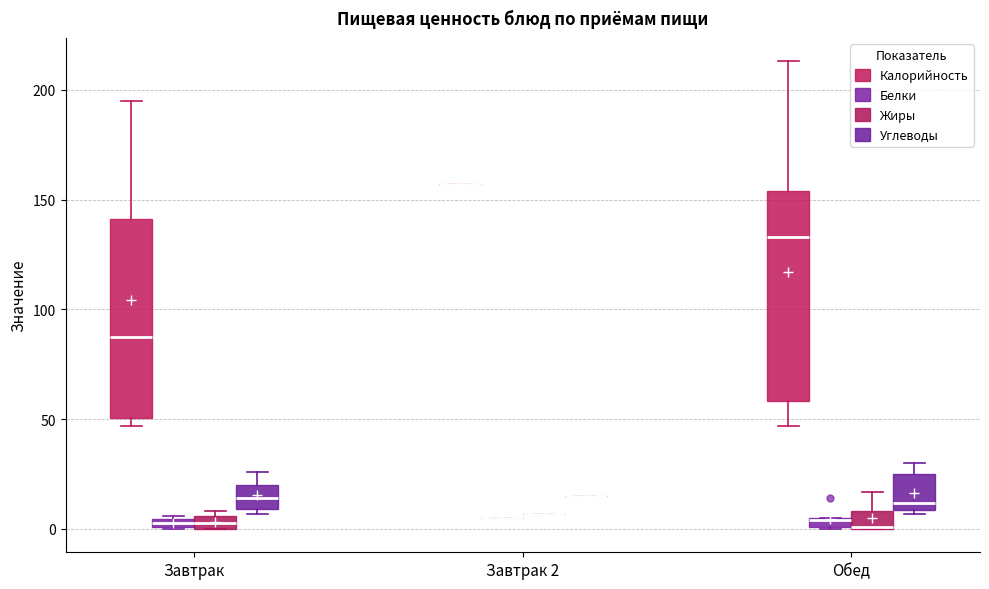

Comparing the boxes themselves (not the whiskers), which one is the tallest?

Обед (Калорийность)